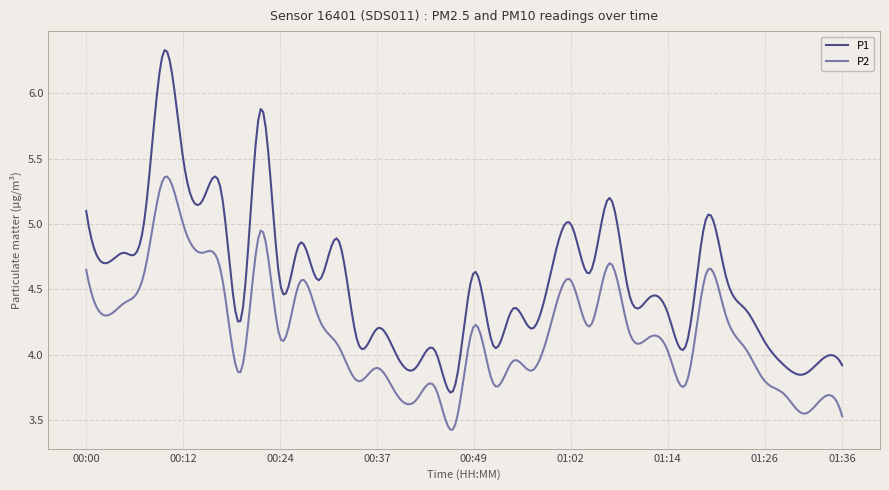

True or false: P2 and P1 cross at least once.

False